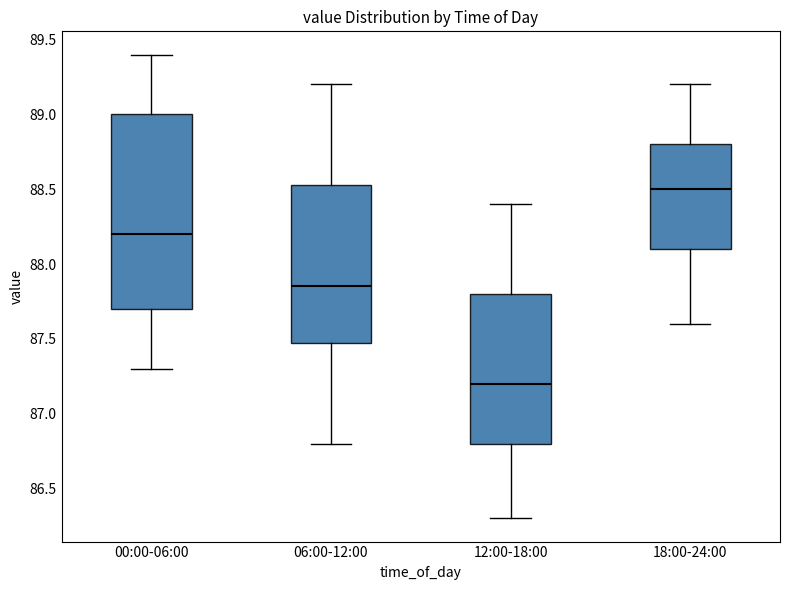

Which box is the tallest, from its lower edge to its upper edge?

00:00-06:00